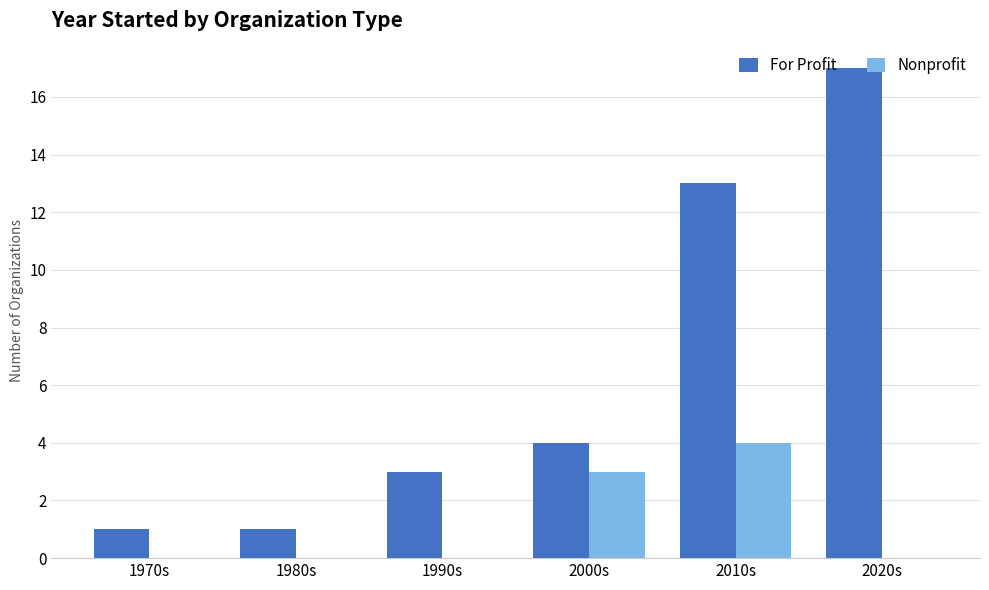

What is the greatest value displayed?

17